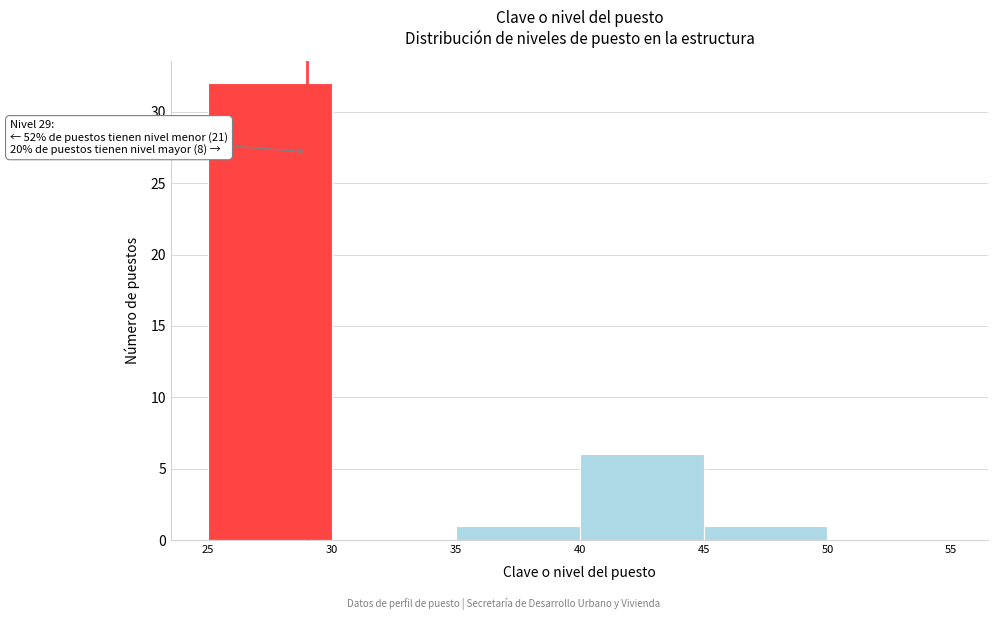

Which range on the x-axis has the tallest bar?

25 to 30